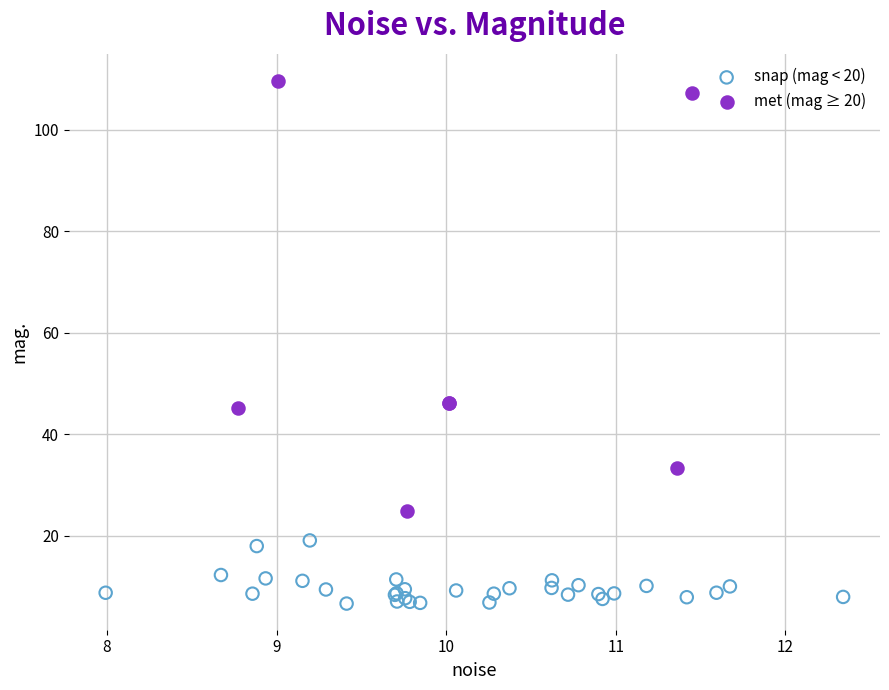

Which series contains the lowest Y value?

snap (mag < 20)